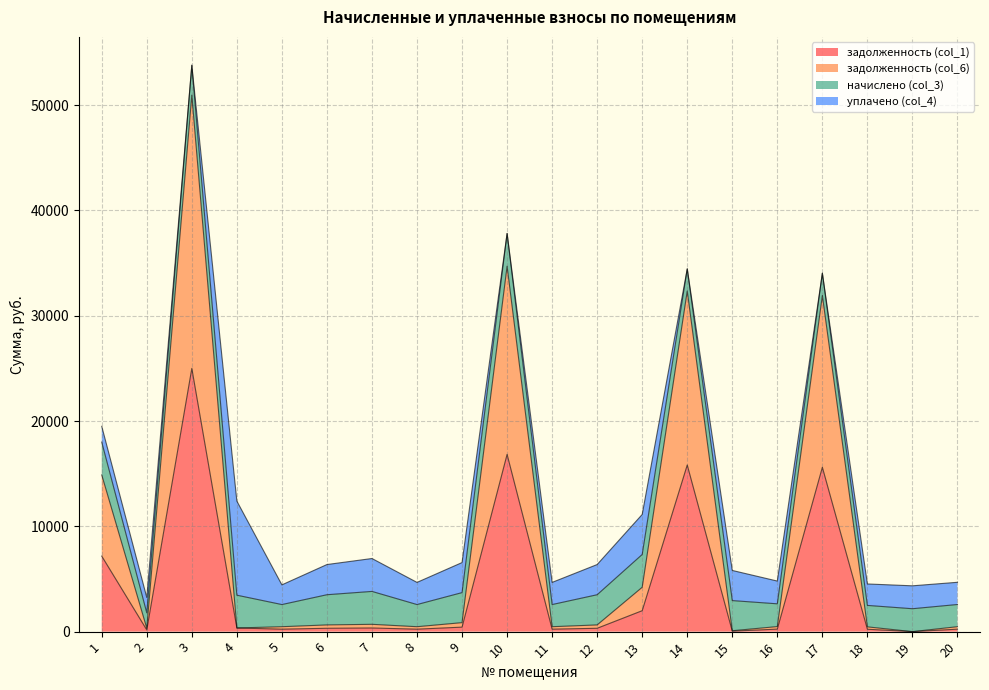

Between 1 and 6, which series saw the biggest shift?

задолженность (col_6)